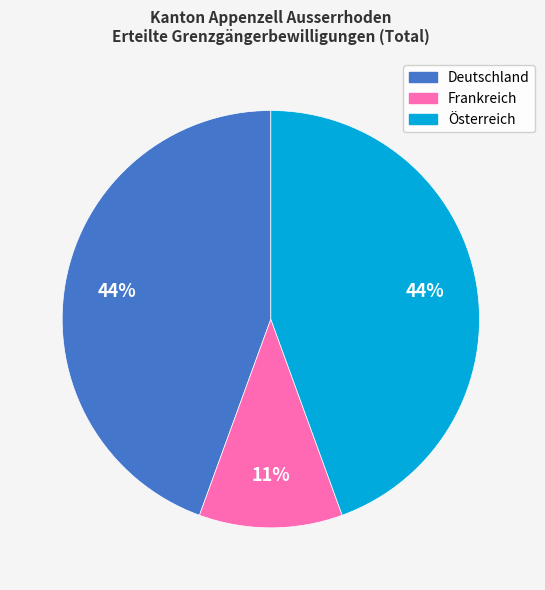

To the nearest percent, what is the combined percentage of Frankreich and Österreich?

56%